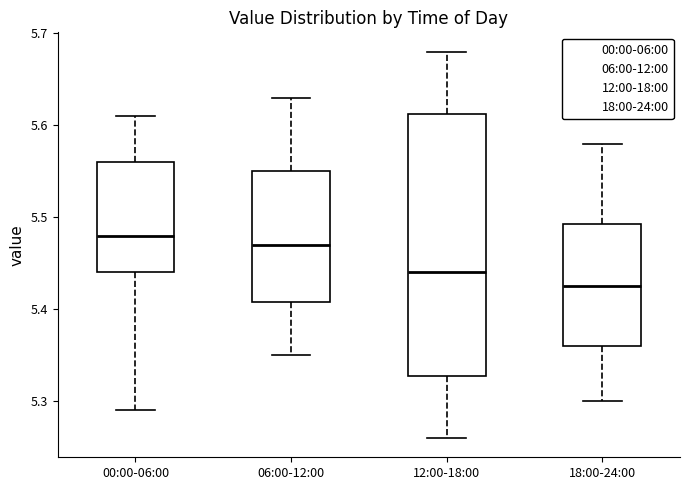

Reading left to right, read every box against the y-axis: the position of its median line, the range the box covers, and the ends of its whiskers. The values are not printed on the chart, so give them approximately, as read against the axis.

00:00-06:00: median 5.48, box 5.44 to 5.56, whiskers 5.29 to 5.61
06:00-12:00: median 5.47, box 5.41 to 5.55, whiskers 5.35 to 5.63
12:00-18:00: median 5.44, box 5.33 to 5.61, whiskers 5.26 to 5.68
18:00-24:00: median 5.43, box 5.36 to 5.49, whiskers 5.30 to 5.58